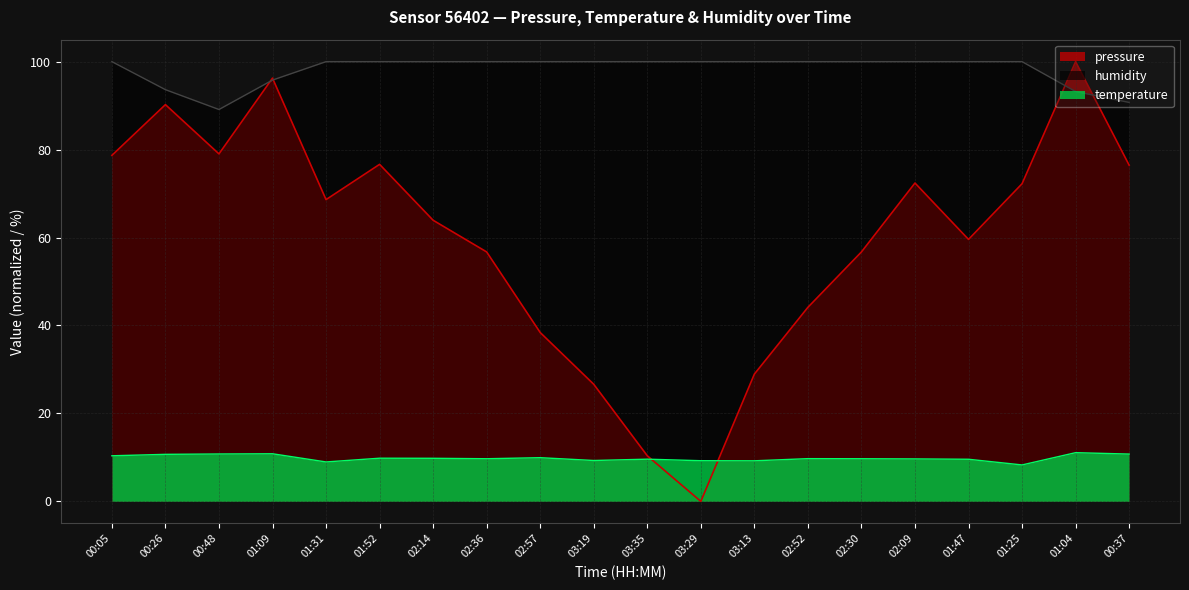

The pressure series shows 138.0 at 01:04. True or false?

False